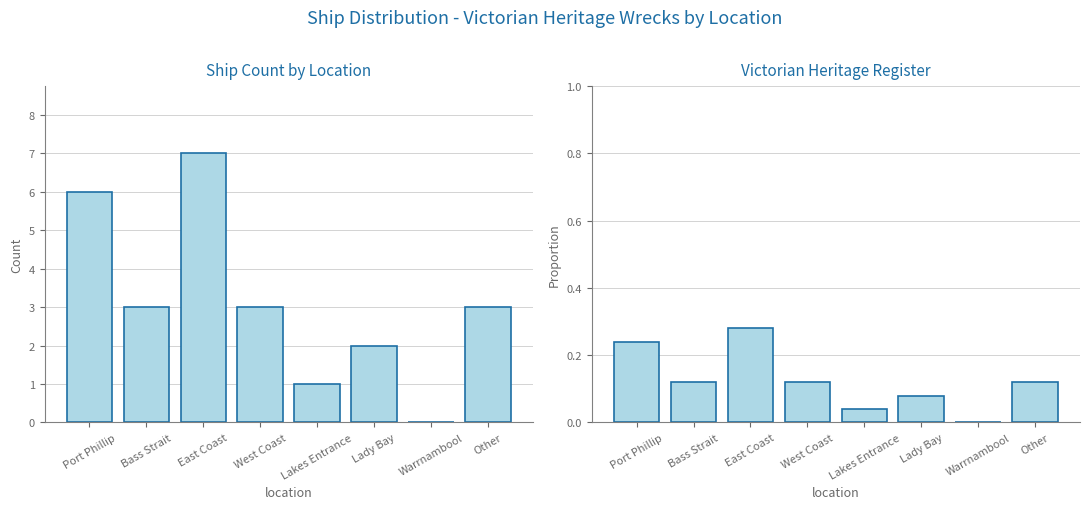

At Port Phillip, list the series in order from smallest to largest.

Proportion, Ship Count